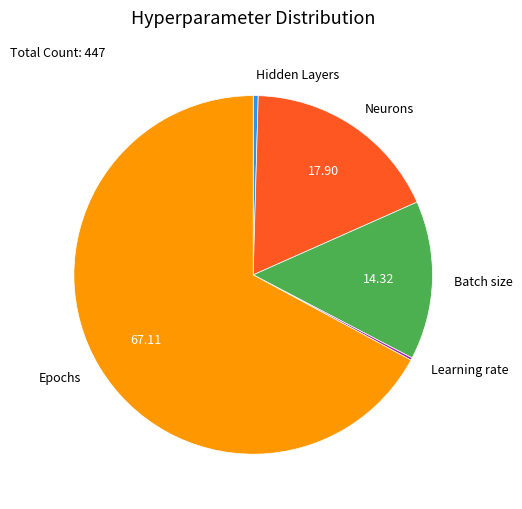

Is the sum of Epochs and Hidden Layers greater than half?

Yes